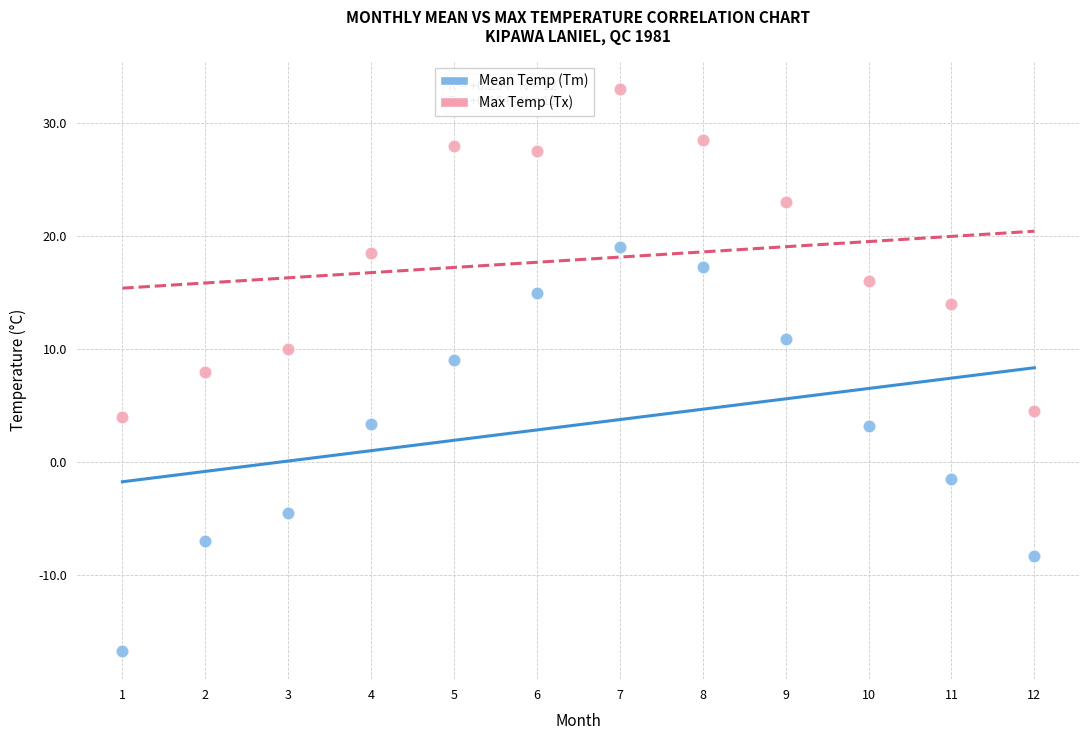

Which series contains the highest Y value?

Max Temp (Tx)